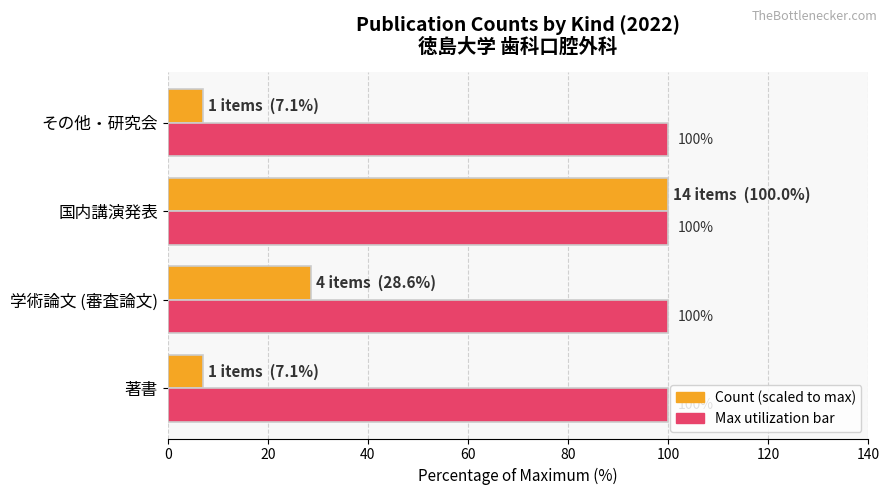

What is the total value across all series at 国内講演発表?

200.0